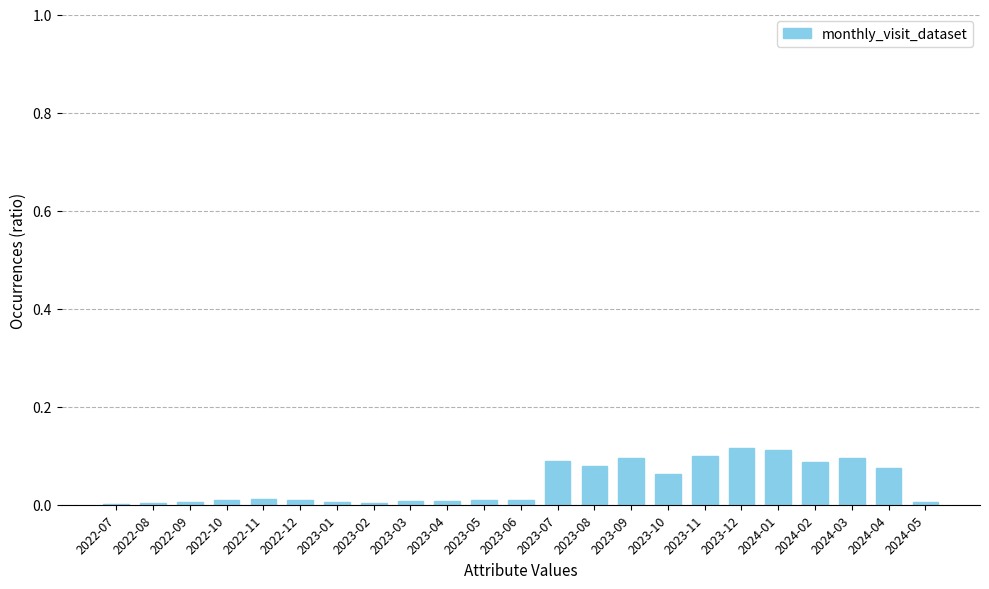

What is the sum of all values?

1.0